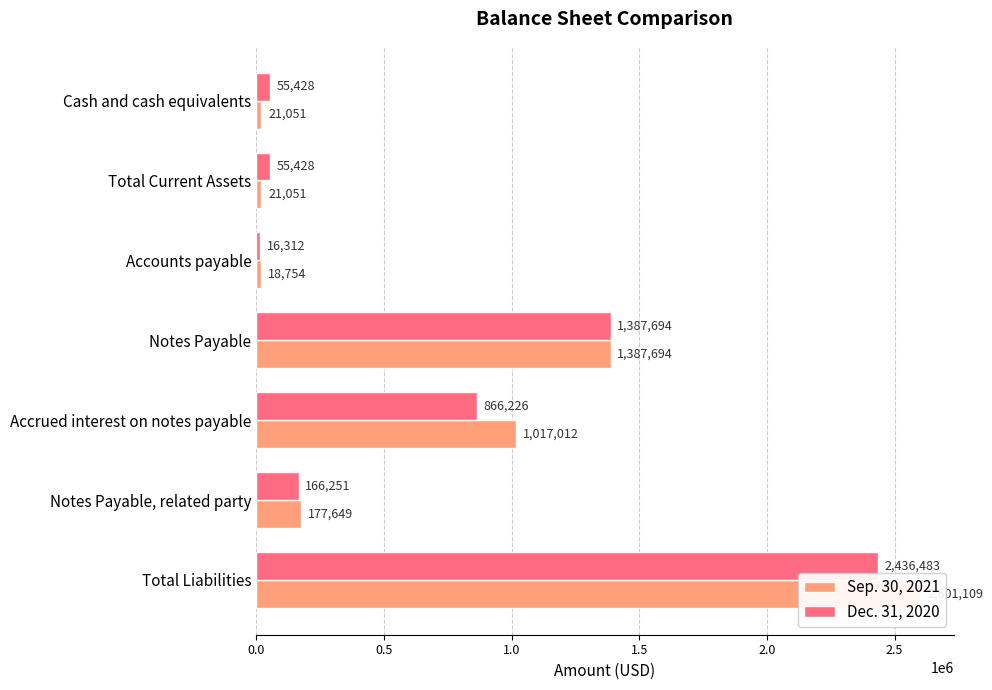

What is the difference between the maximum and minimum values in the Sep. 30, 2021 series?

2582355